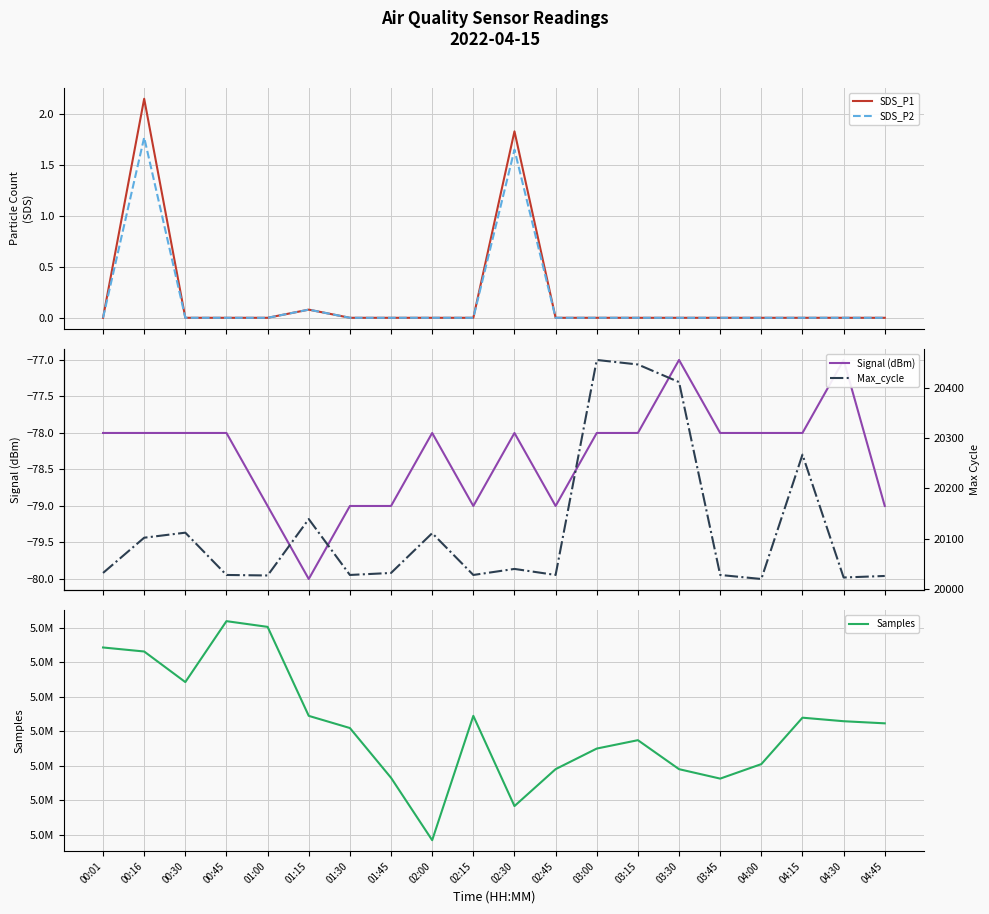

What is the difference between the maximum and minimum values in the SDS_P1 series?

2.1